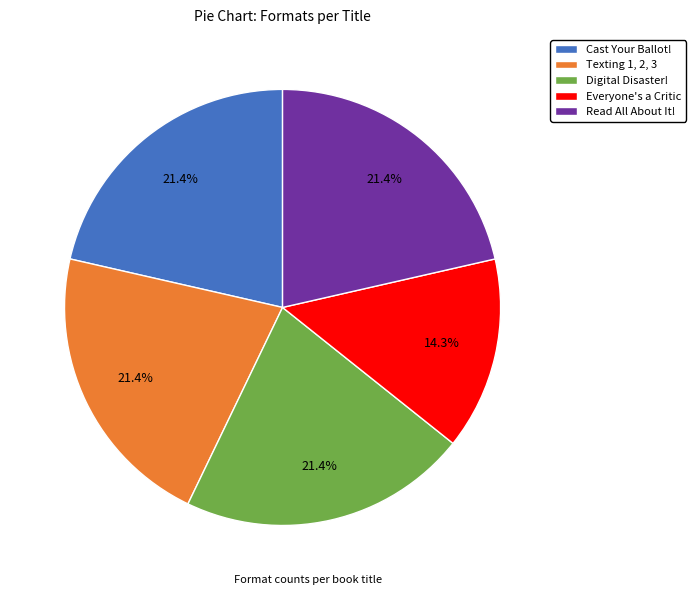

Which category has the smallest portion of the pie?

Everyone's a Critic